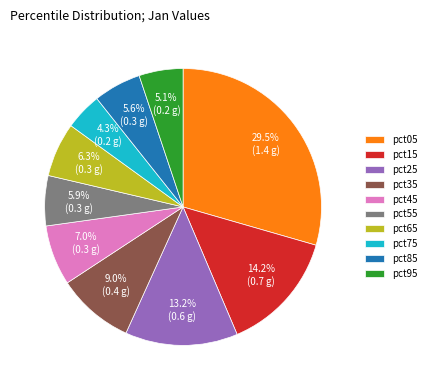

How many slices are in this pie chart?

10